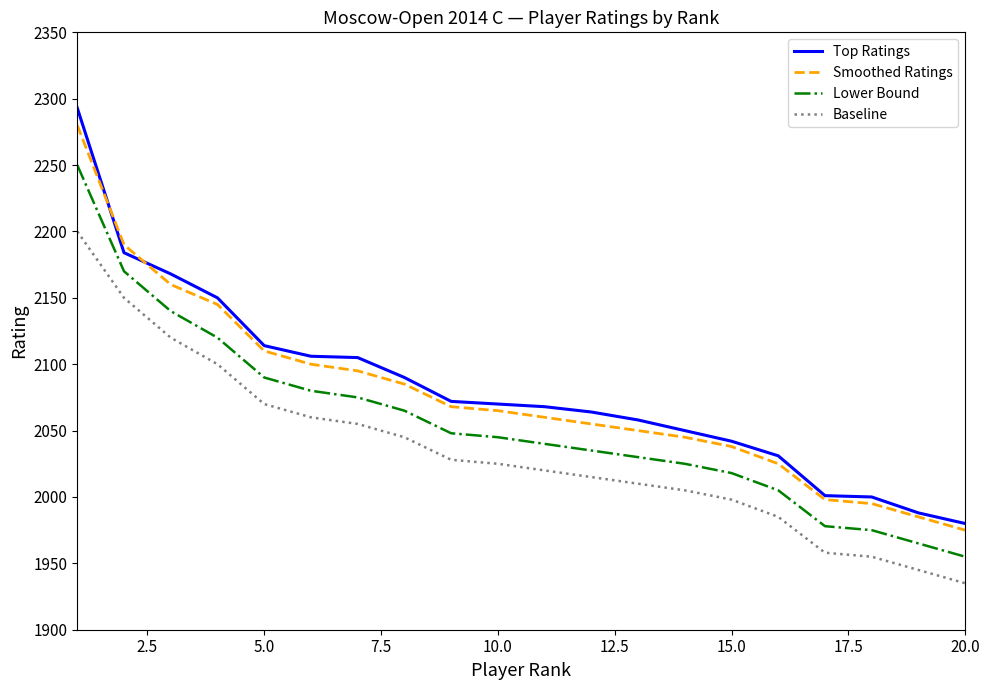

True or false: Top Ratings and Lower Bound intersect in this chart.

False